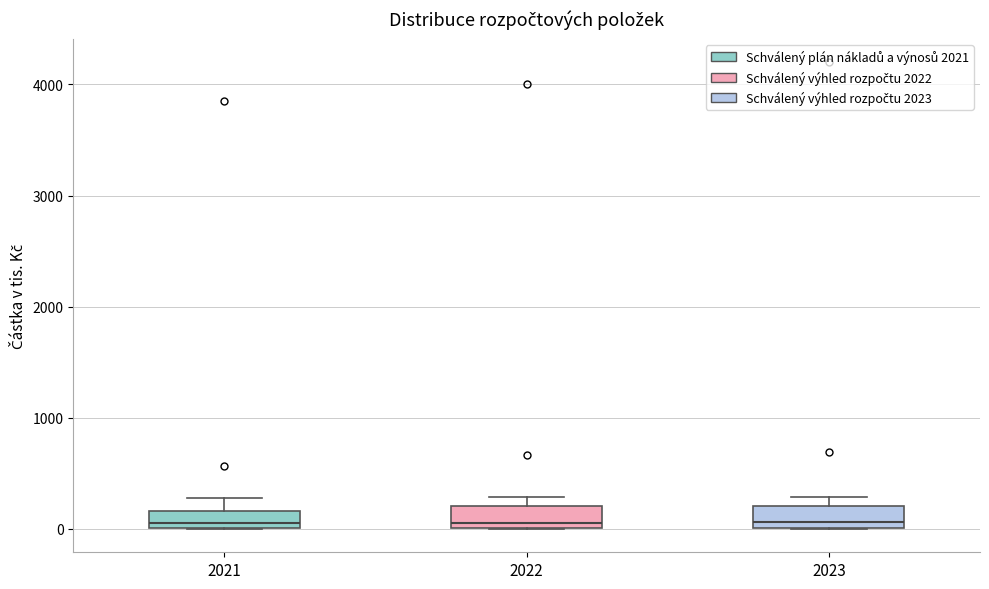

Where does the median line of the box at x = 2021 sit on the y-axis? The values are not printed on the chart, so give them approximately, as read against the axis.

100